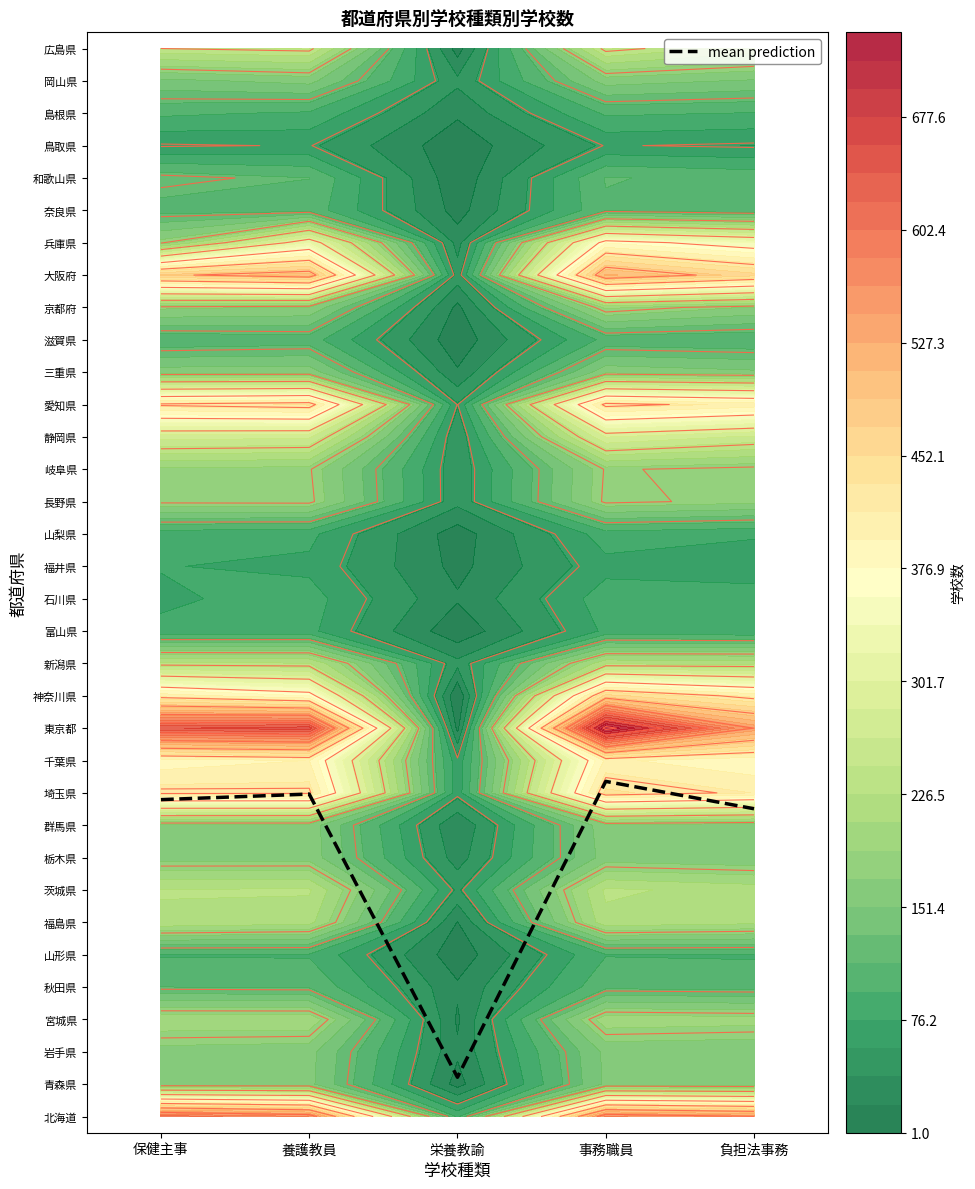

The chart shows a value of 10.4 at 事務職員. True or false?

True